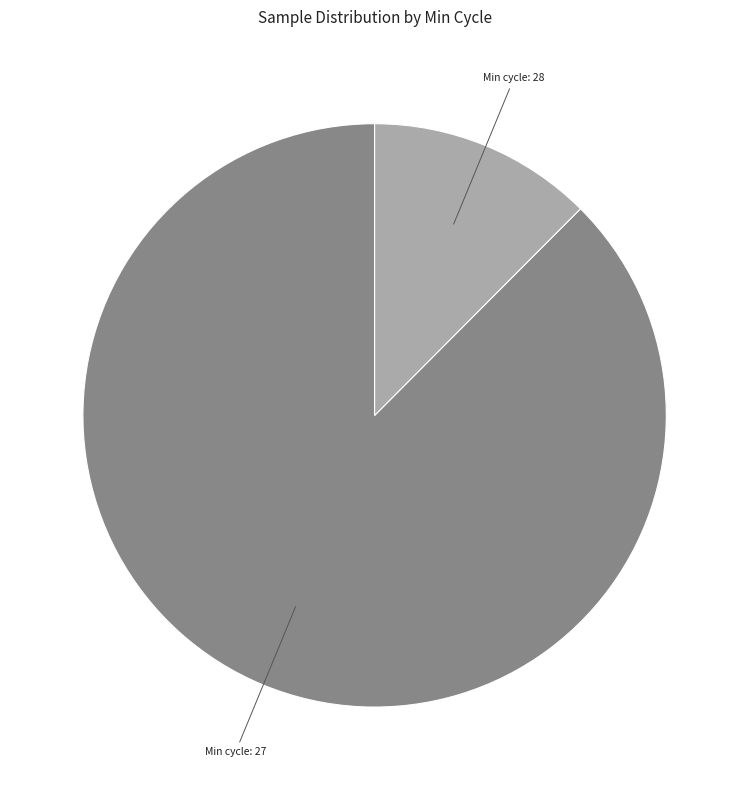

Is there a majority slice in this chart?

Yes